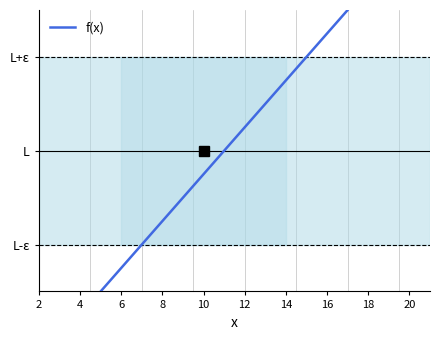

What is the difference between the maximum and minimum values?

20